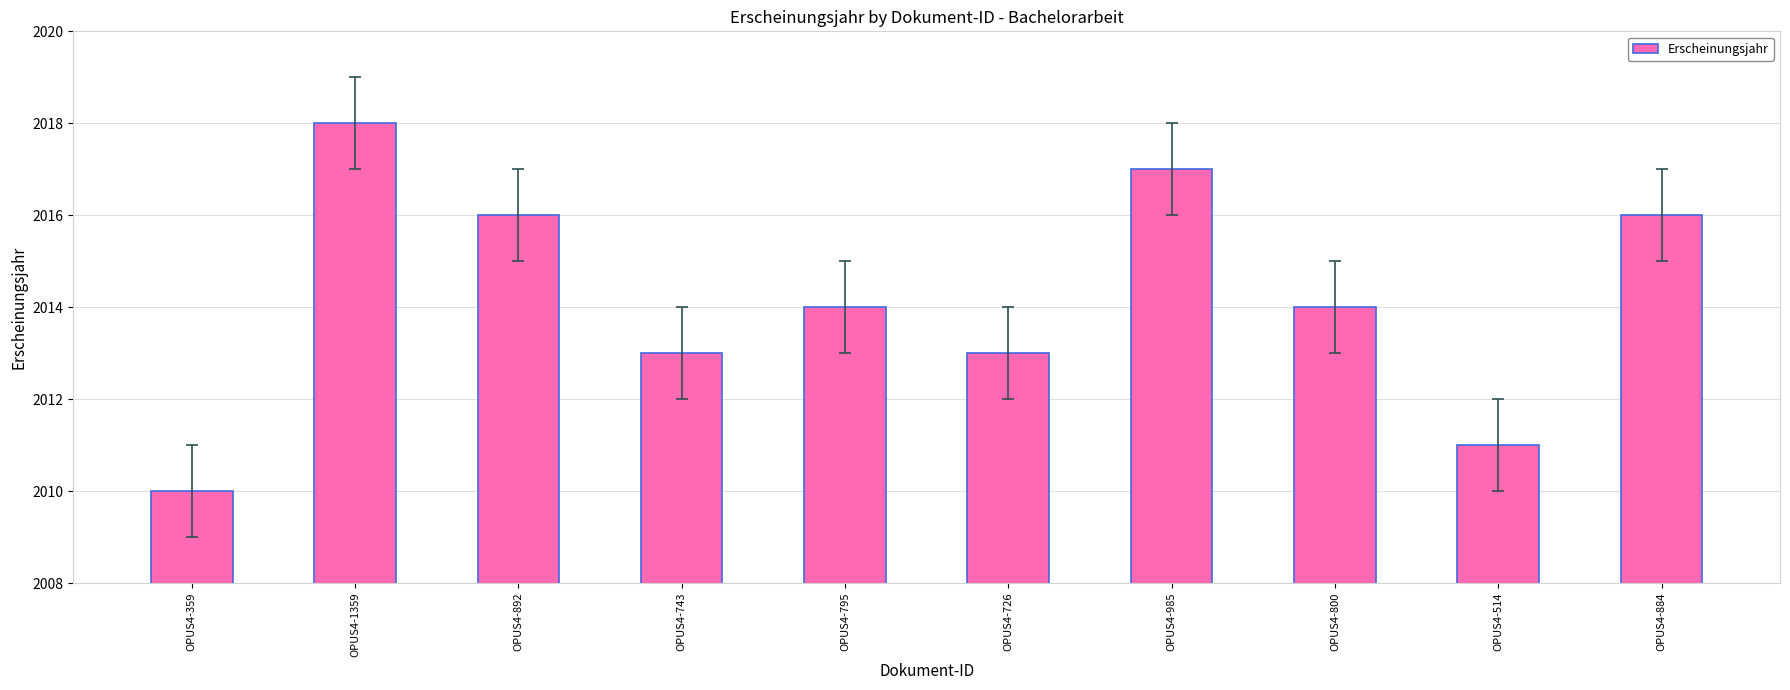

What is the change in value from OPUS4-985 to OPUS4-800?

-3